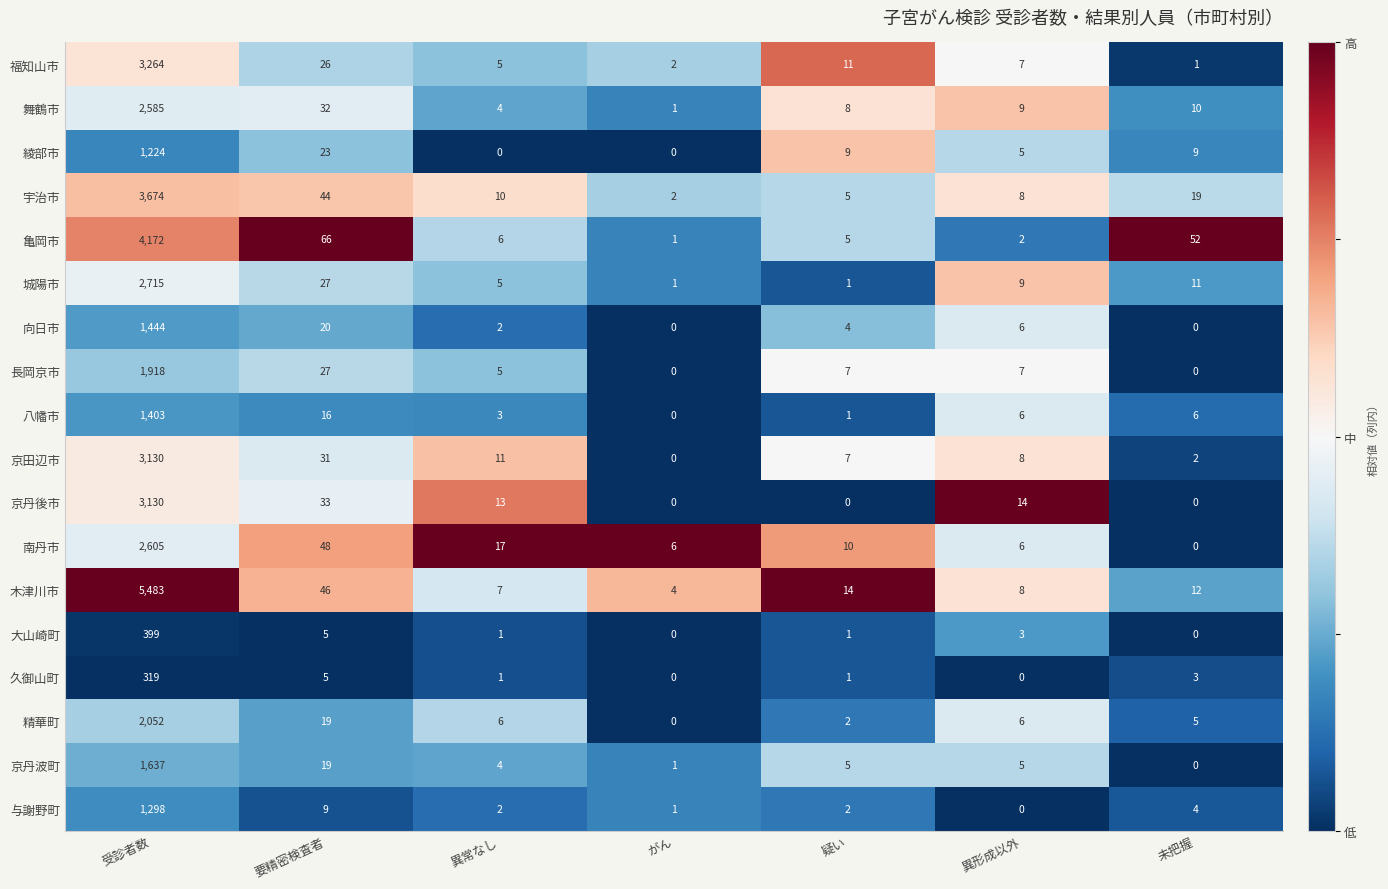

Which series changed the most between がん and 異形成以外?

京丹後市